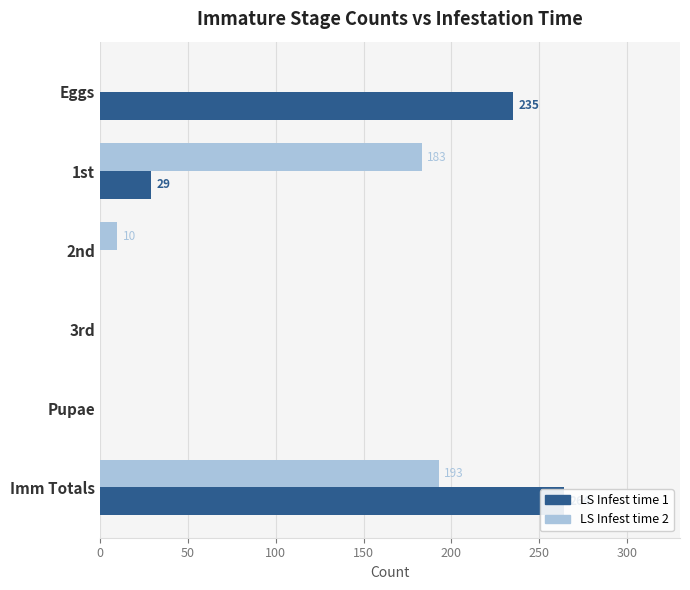

Which series has the largest total across all categories?

LS Infest time 1